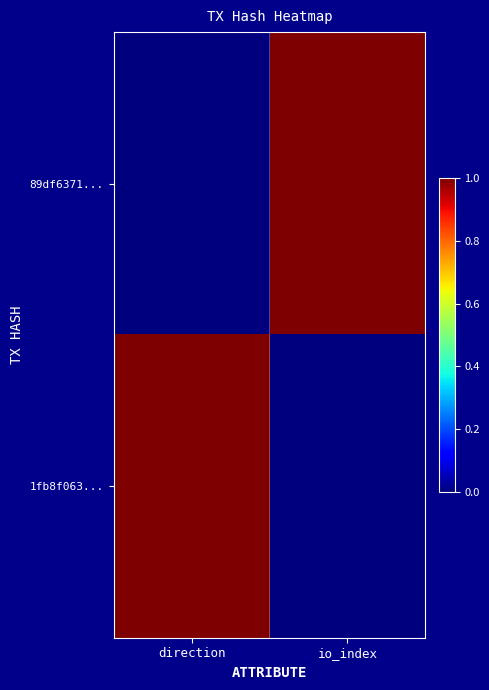

Reading left to right, extract all data points from this chart.

89df6371...: direction=0	io_index=1
1fb8f063...: direction=1	io_index=0